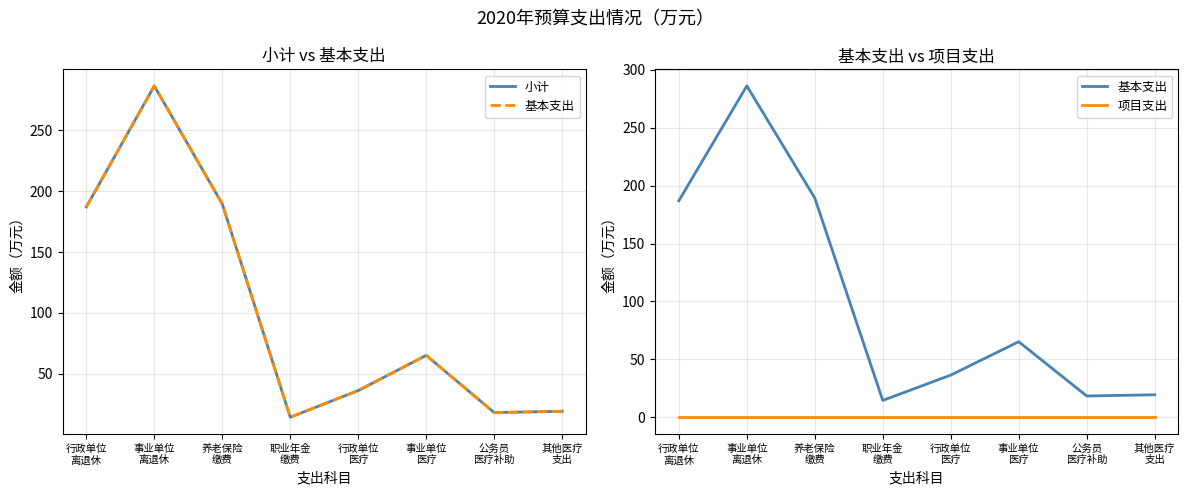

Rank the categories by 小计 value from lowest to highest.

职业年金
缴费, 公务员
医疗补助, 其他医疗
支出, 行政单位
医疗, 事业单位
医疗, 行政单位
离退休, 养老保险
缴费, 事业单位
离退休